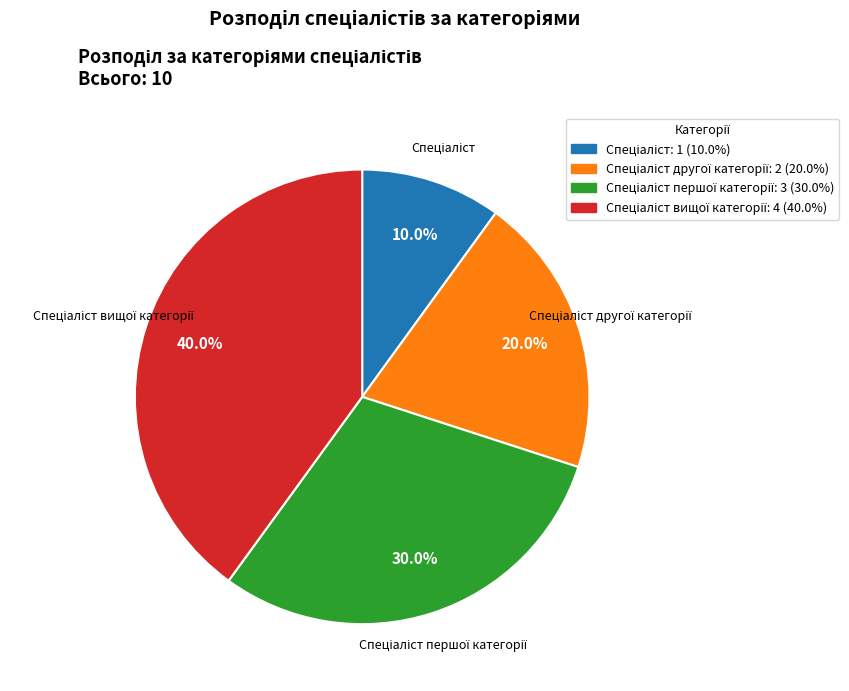

Does any single category account for the majority?

No